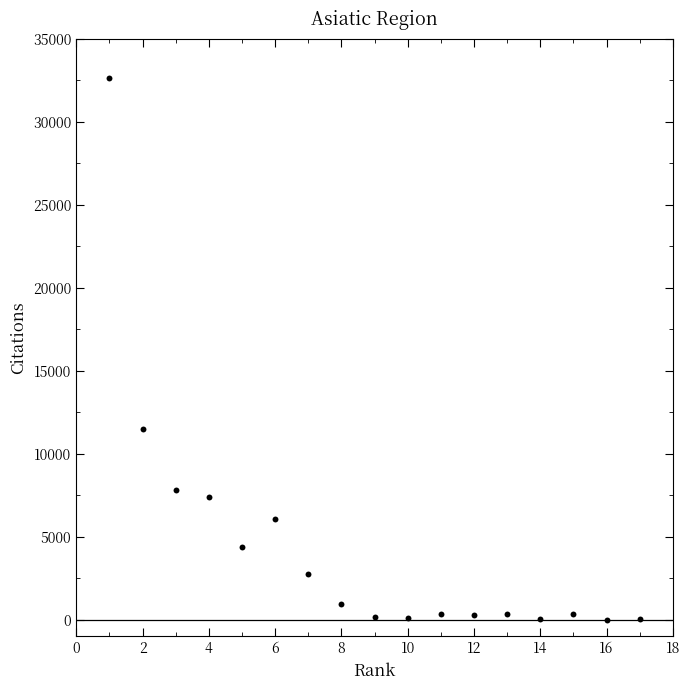

What Y value in the scatter plot is closest to 16317?

11515